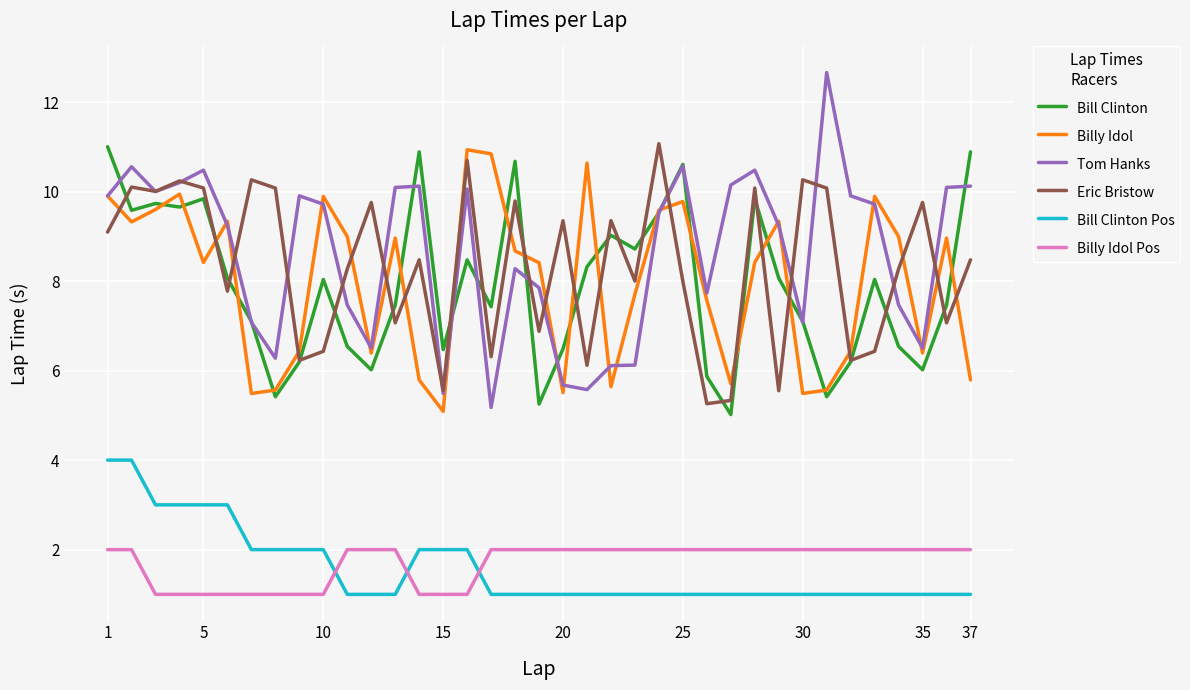

Which series has the widest spread of values?

Tom Hanks